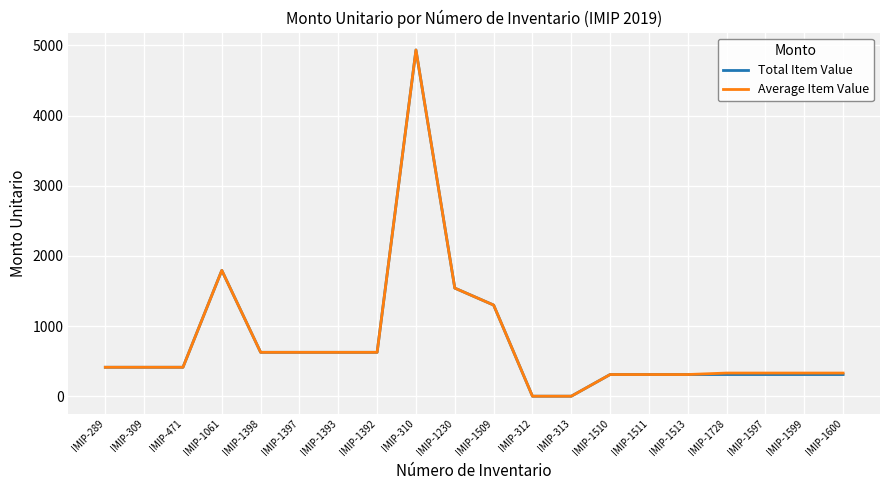

Where is Total Item Value nearest to the value 2467?

IMIP-1061